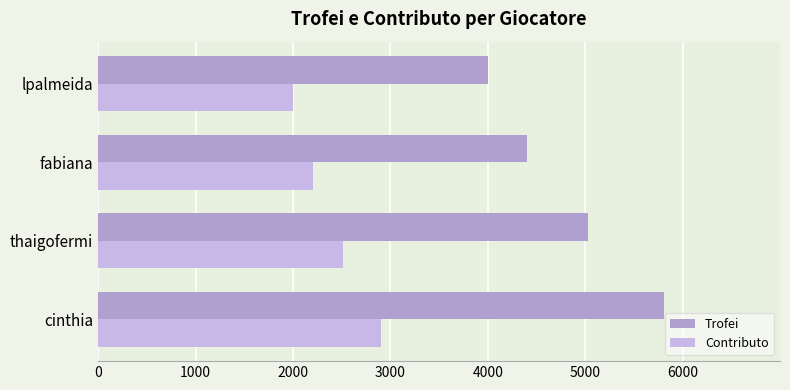

At which category is the sum across all series the highest?

cinthia